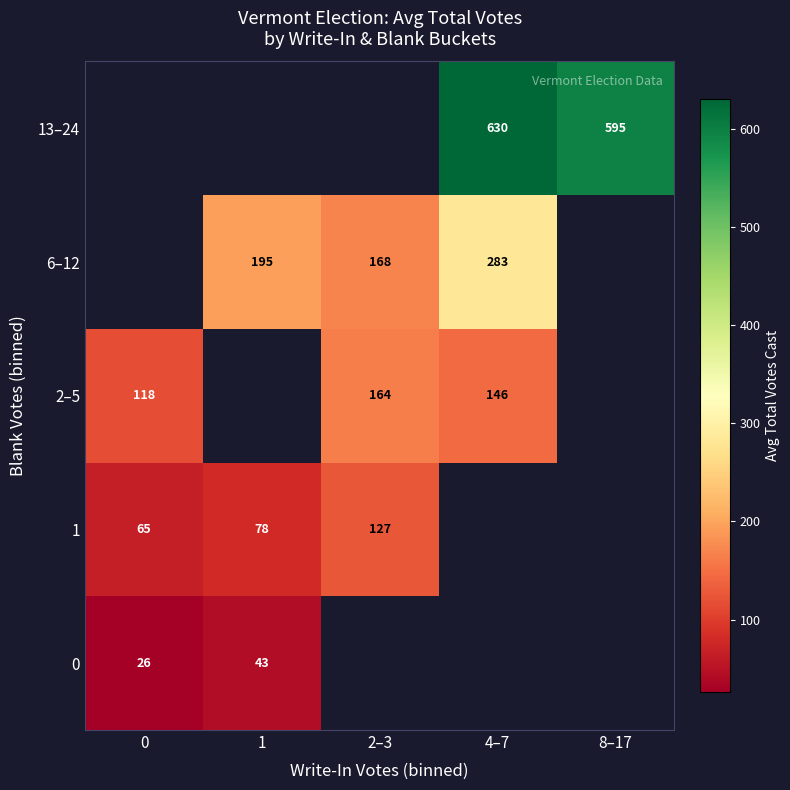

How many data points does each series have?

5